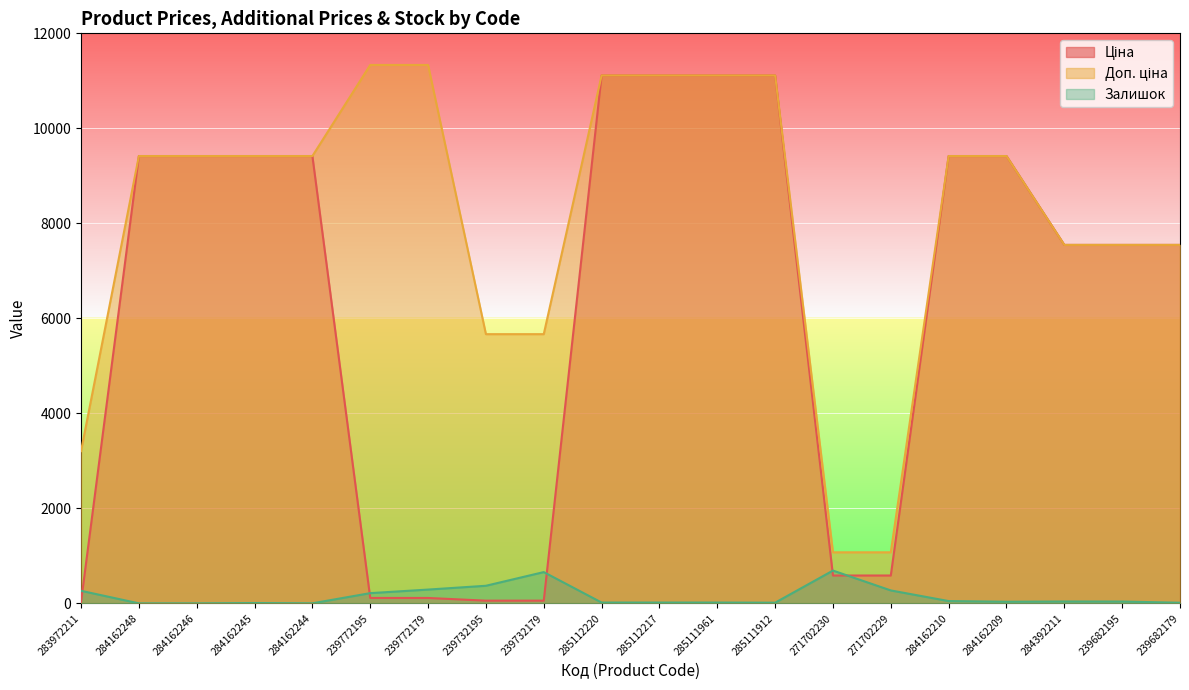

Which series has the widest spread of values?

Ціна